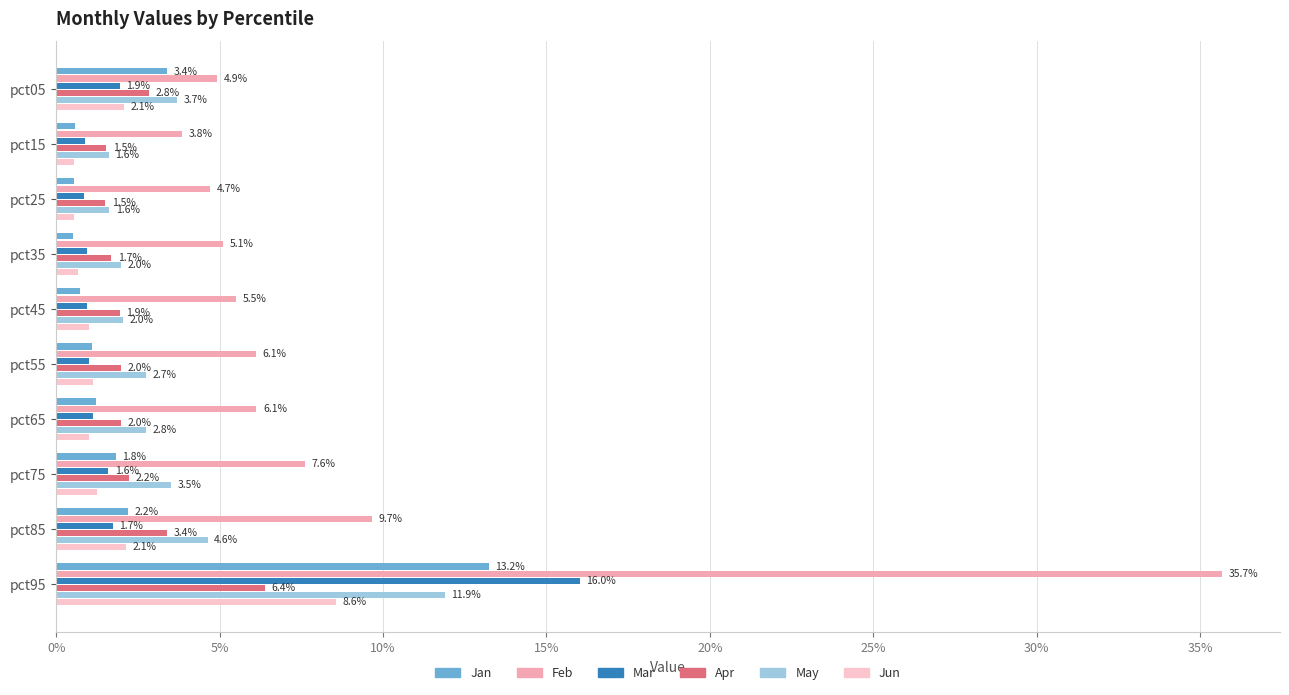

What are all the series names shown in the legend?

Jan, Feb, Mar, Apr, May, Jun